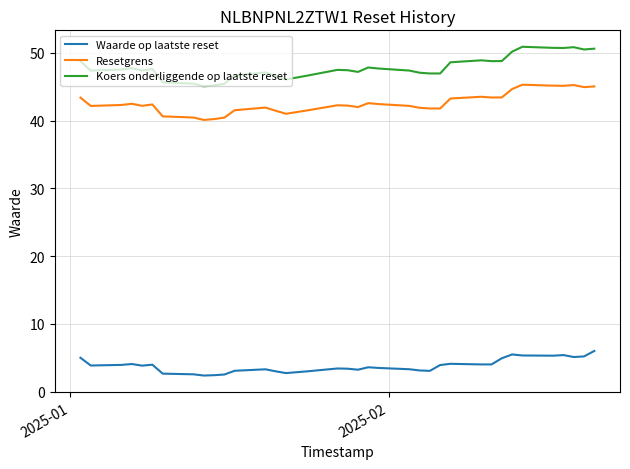

What is the minimum value shown in the chart?

2.4